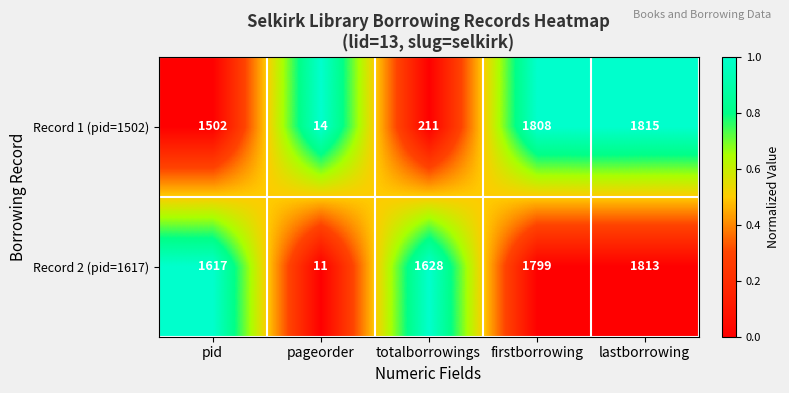

Reading right to left, extract all data points from this chart.

Record 1 (pid=1502): 1815	1808	211	14	1502
Record 2 (pid=1617): 1813	1799	1628	11	1617